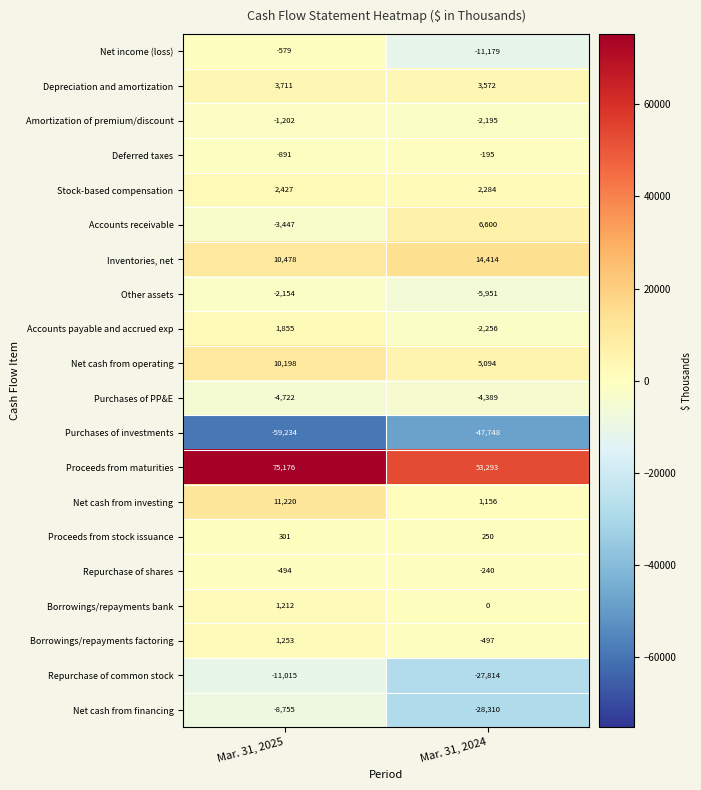

Which series changed the most between Mar. 31, 2025 and Mar. 31, 2024?

Proceeds from maturities